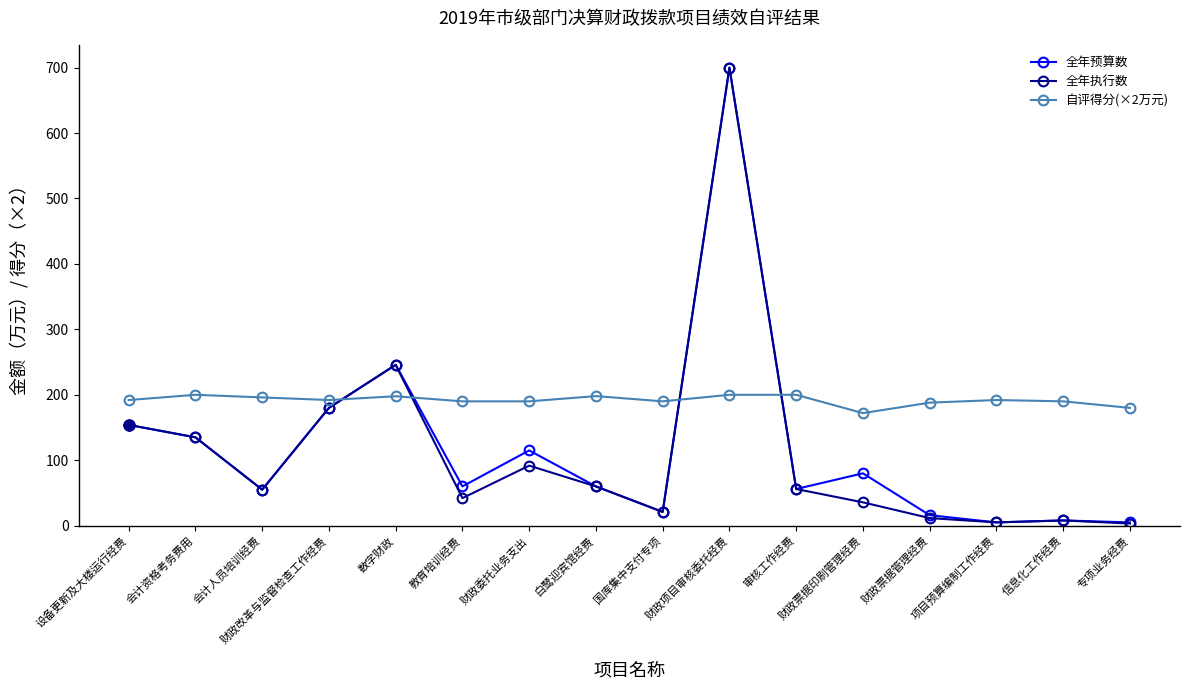

Is it true that 自评得分(×2万元) equals 50.4 at 财政项目审核委托经费?

False